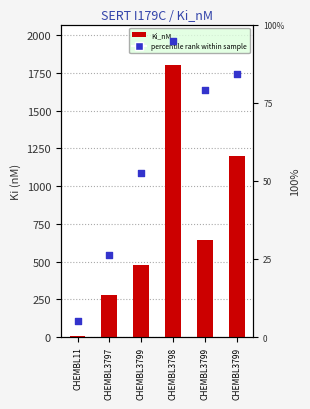

Which series has the largest Y range (max minus min)?

Ki_nM